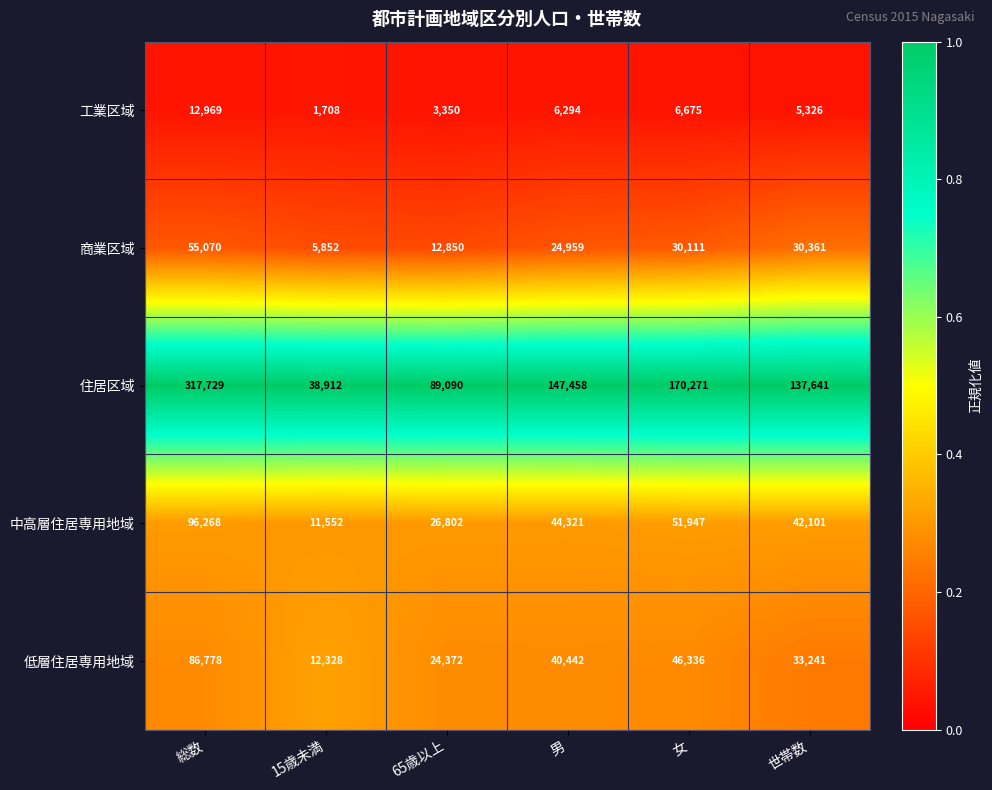

The value of 中高層住居専用地域 at 65歳以上 is 26802. True or false?

True